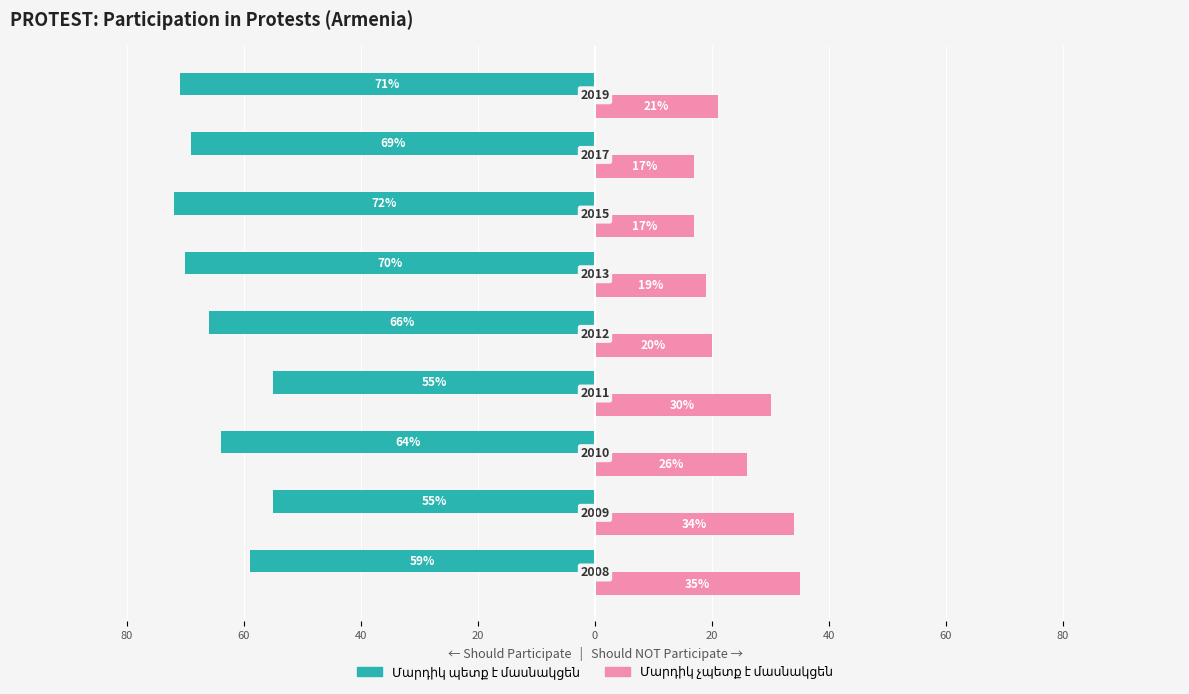

Reading right to left, what are all the values shown in this chart?

Մարդիկ պետք է մասնակցեն: -71	-69	-72	-70	-66	-55	-64	-55	-59
Մարդիկ չպետք է մասնակցեն: 21	17	17	19	20	30	26	34	35